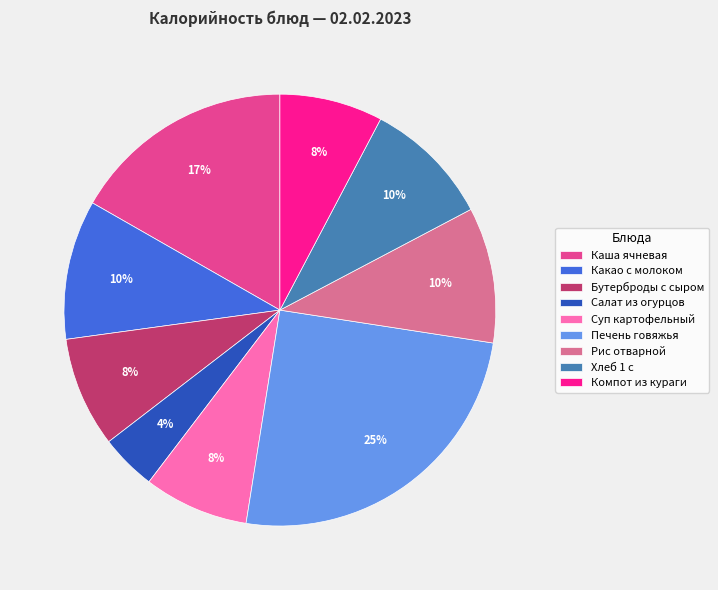

The Компот из кураги slice represents 8% of the pie. True or false?

True